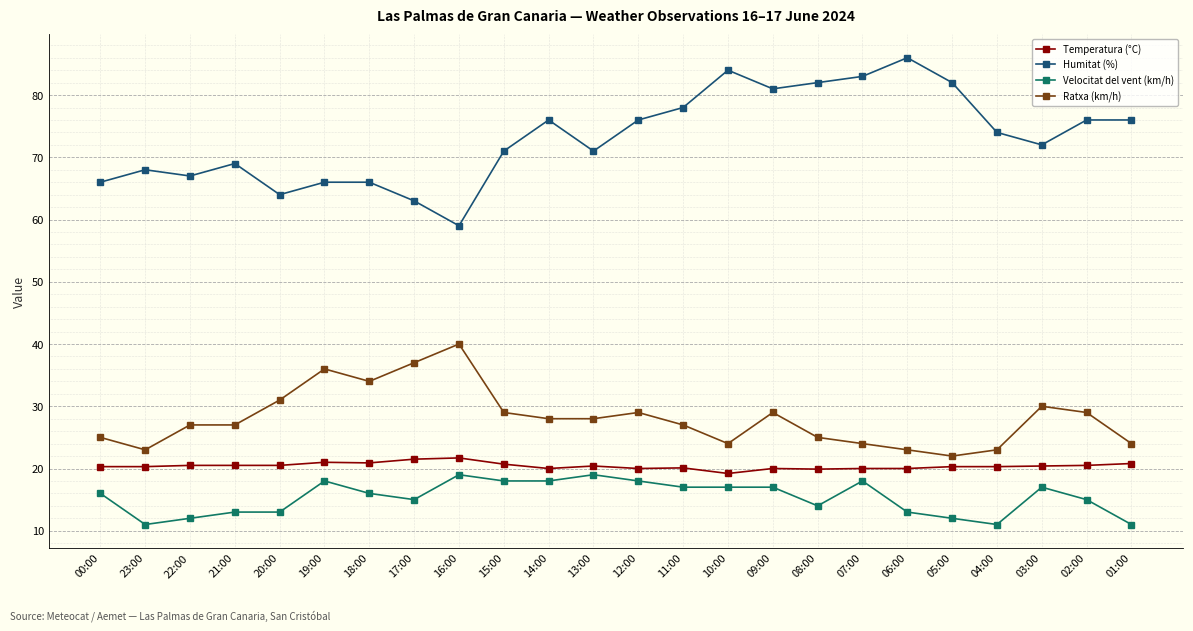

What is the total value across all series at 18:00?

136.9